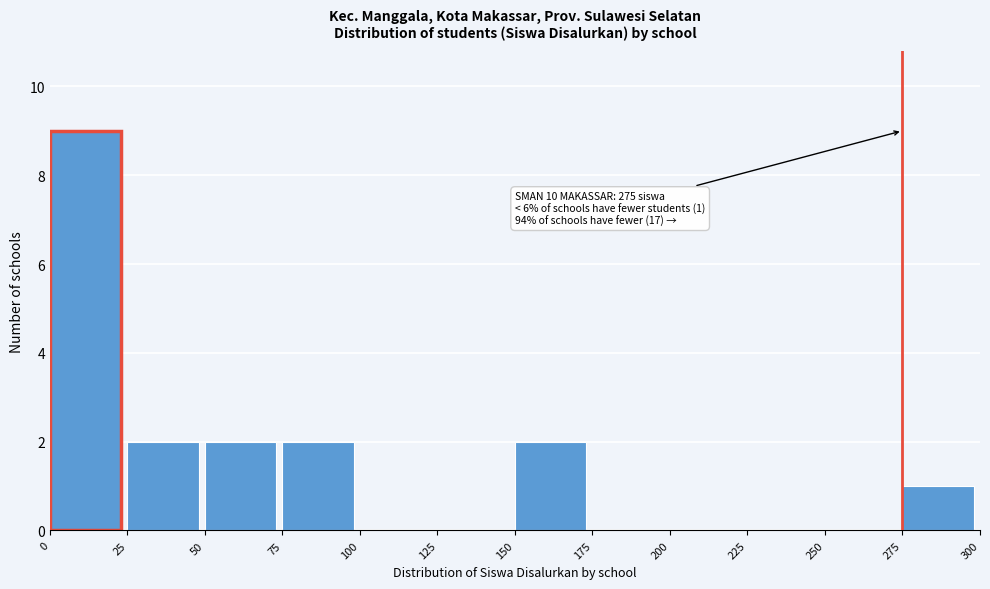

Which range on the x-axis has the tallest bar?

0 to 25